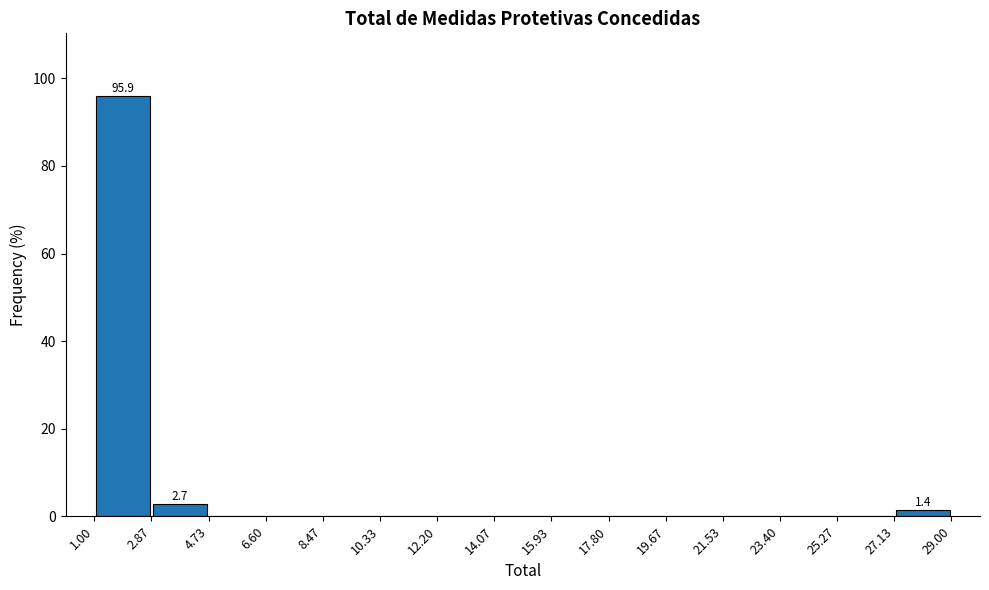

Over which range of the x-axis is the bar tallest?

1.00 to 2.87